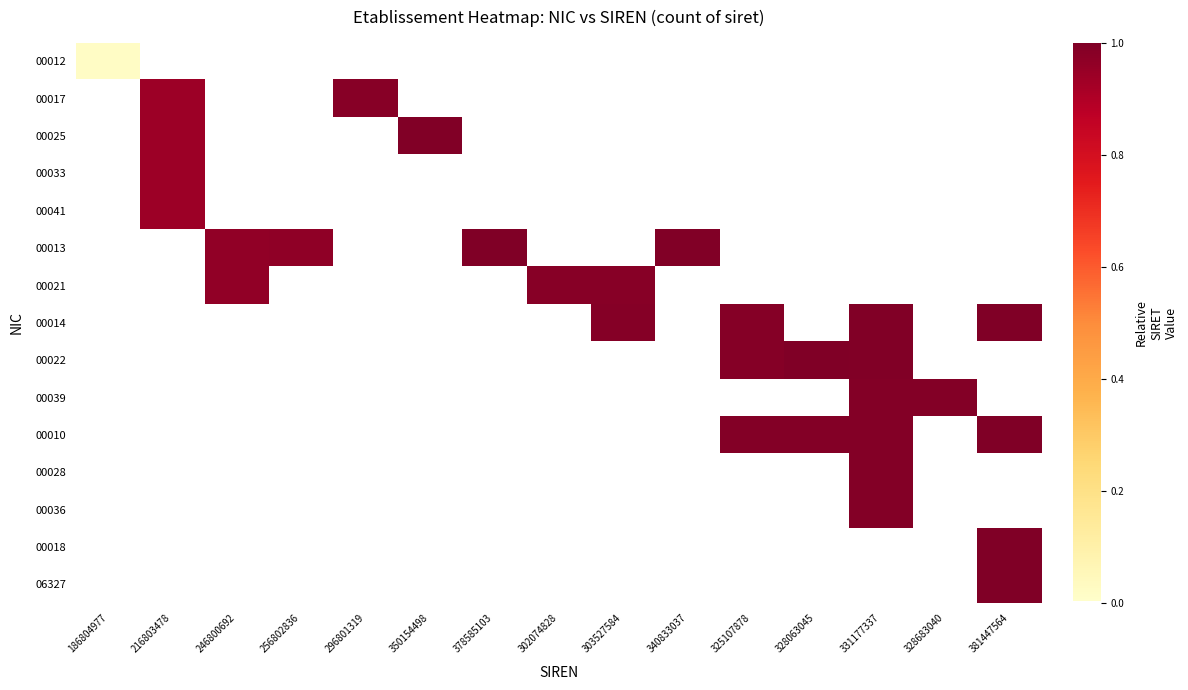

What is the total value across all series at 256802836?

1.0